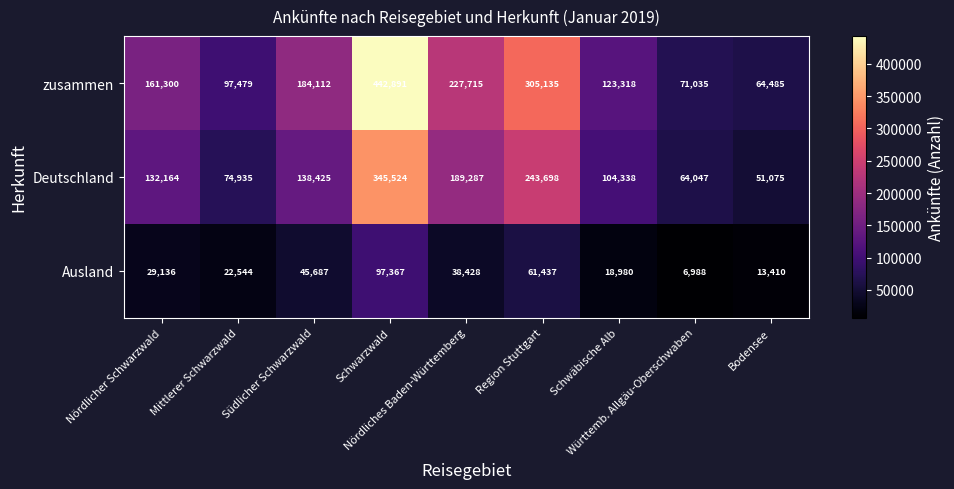

Which category has the highest value across all series?

Schwarzwald